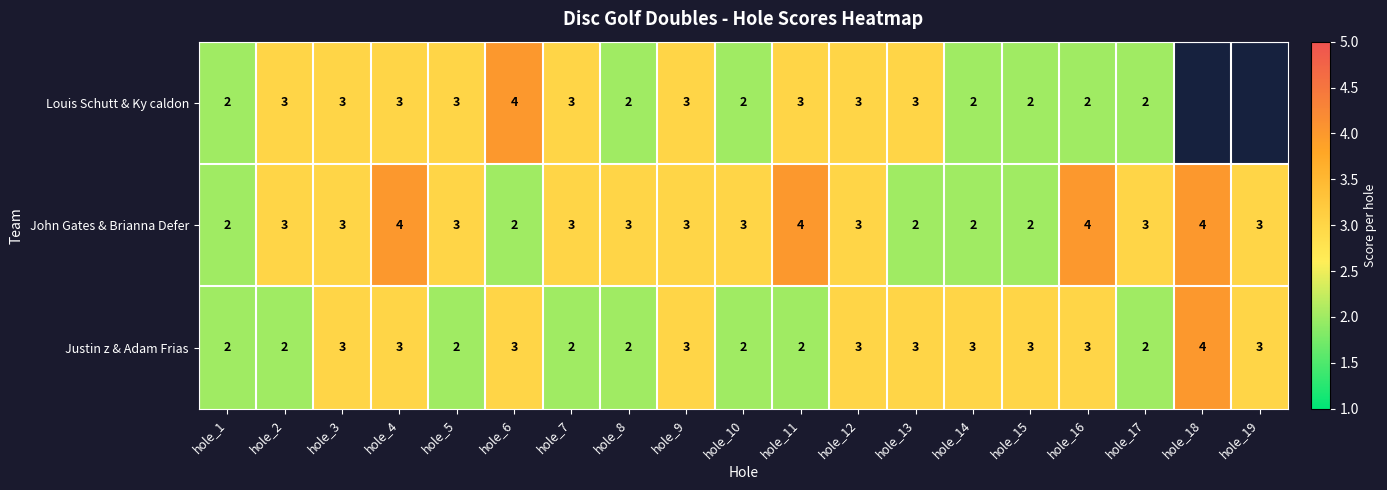

What is the maximum value for Justin z & Adam Frias?

4